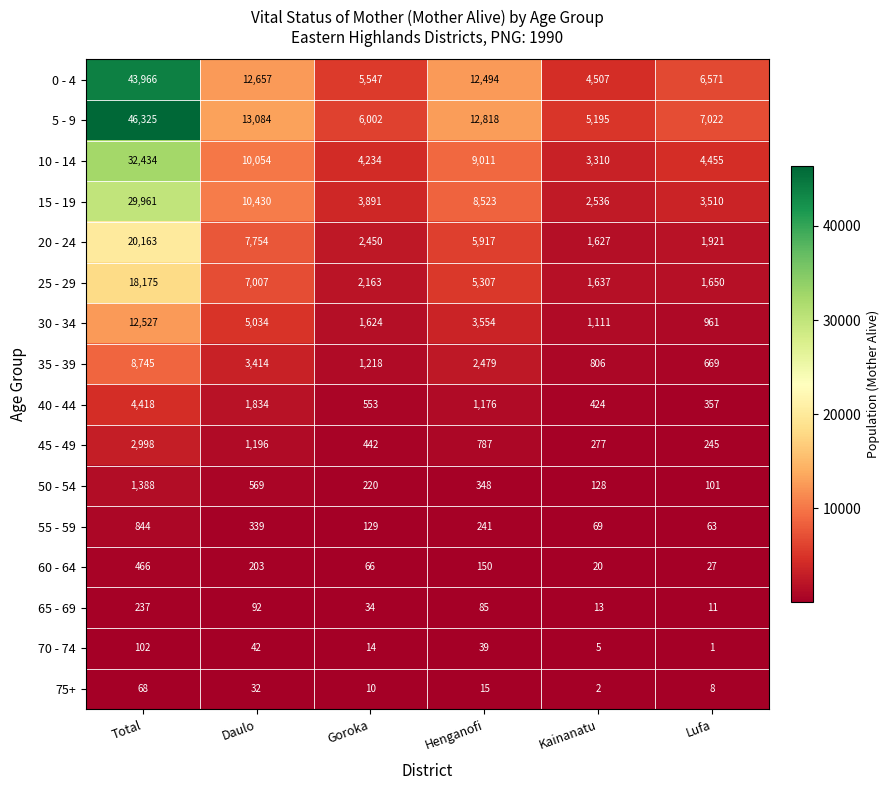

What is the maximum value for 5 - 9?

46325